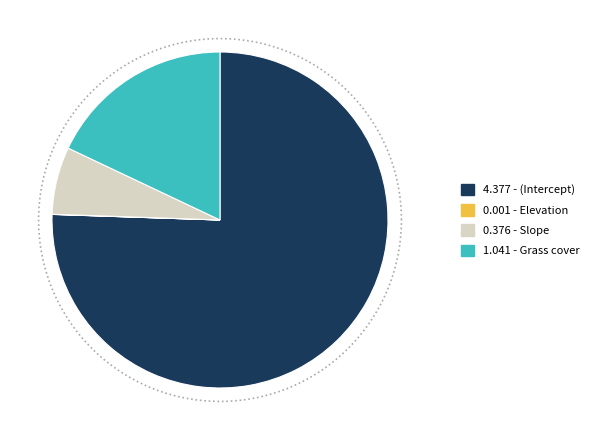

Which category has the smallest portion of the pie?

Elevation